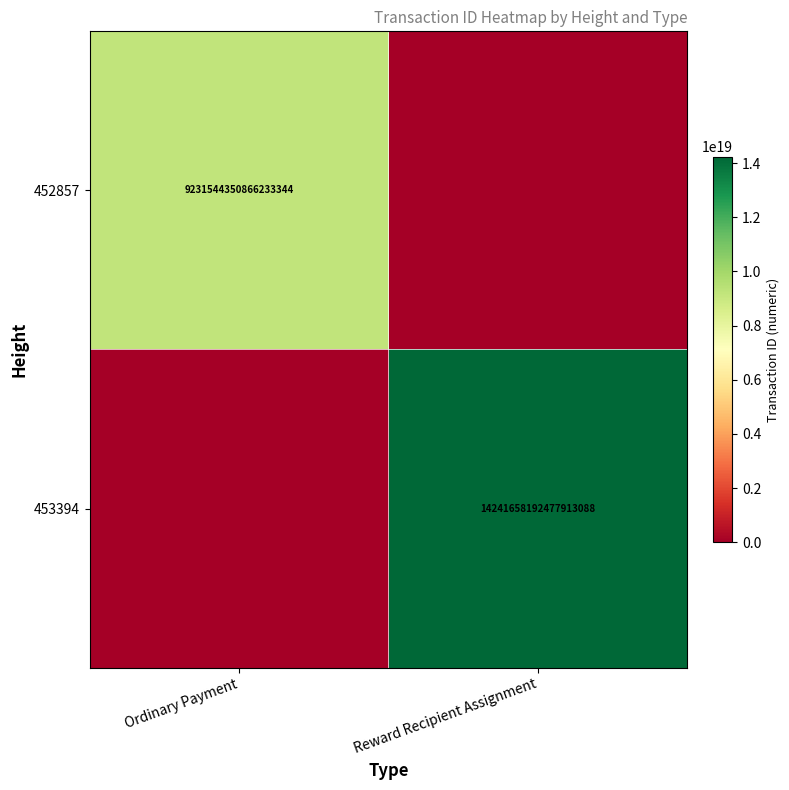

The 452857 series shows 9231544350866233344 at Ordinary Payment. True or false?

True